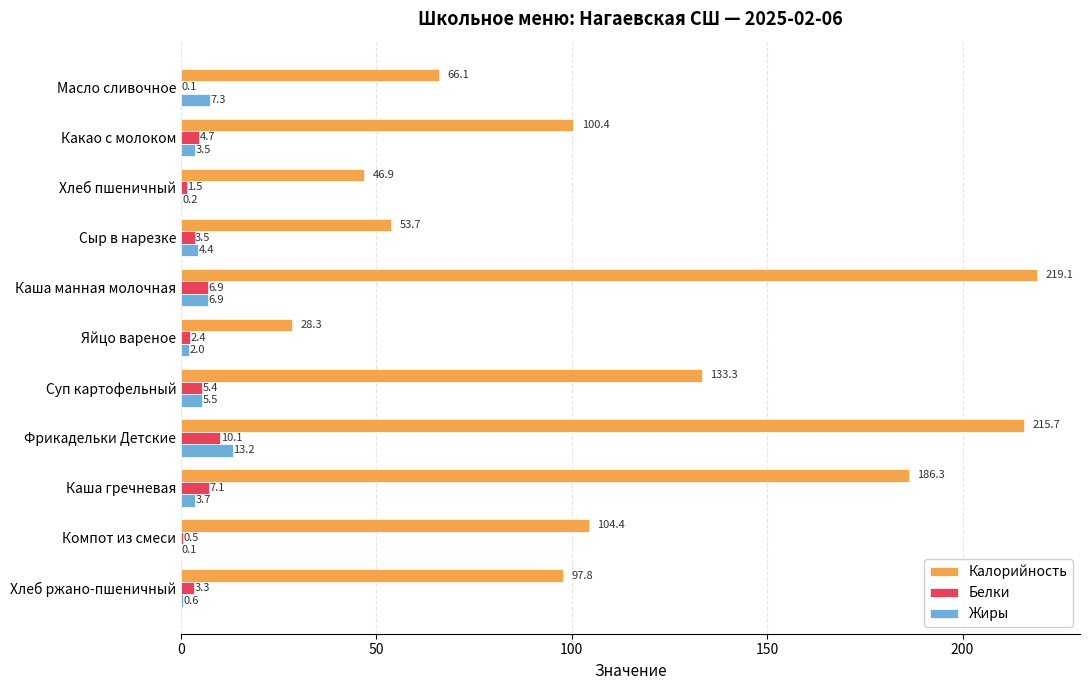

Between Яйцо вареное and Фрикадельки Детские, which series saw the biggest shift?

Калорийность